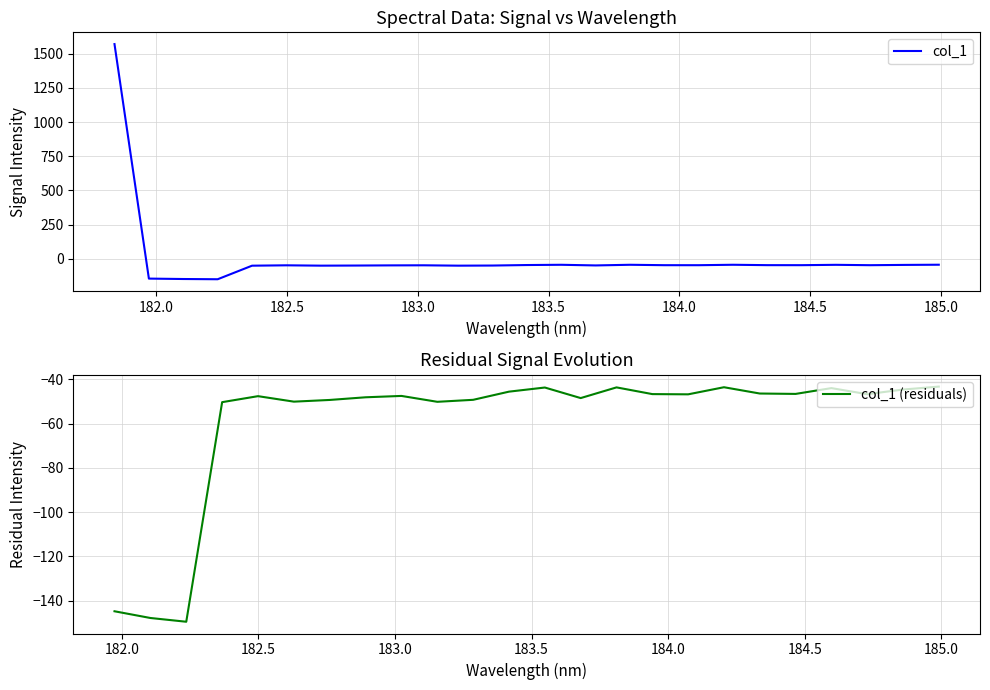

Where is the first local minimum?

182.2359681898